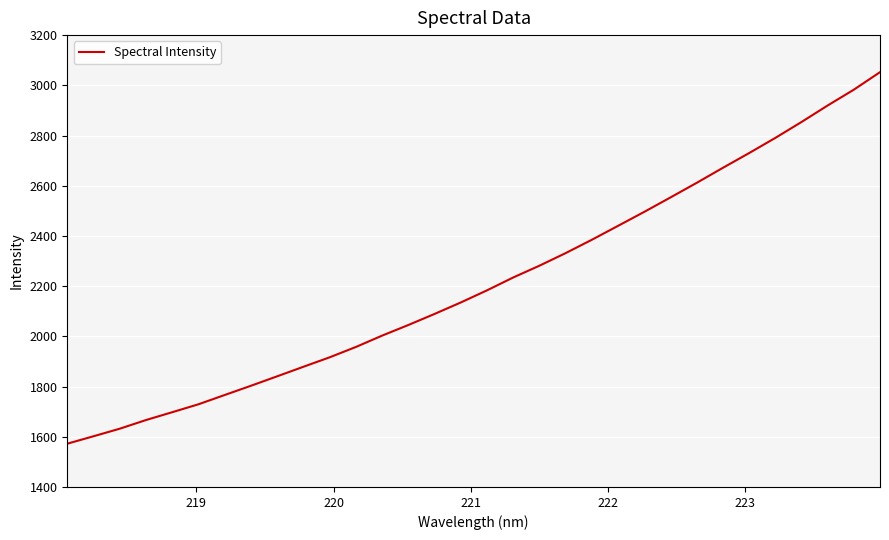

What is the smallest value displayed?

1572.4